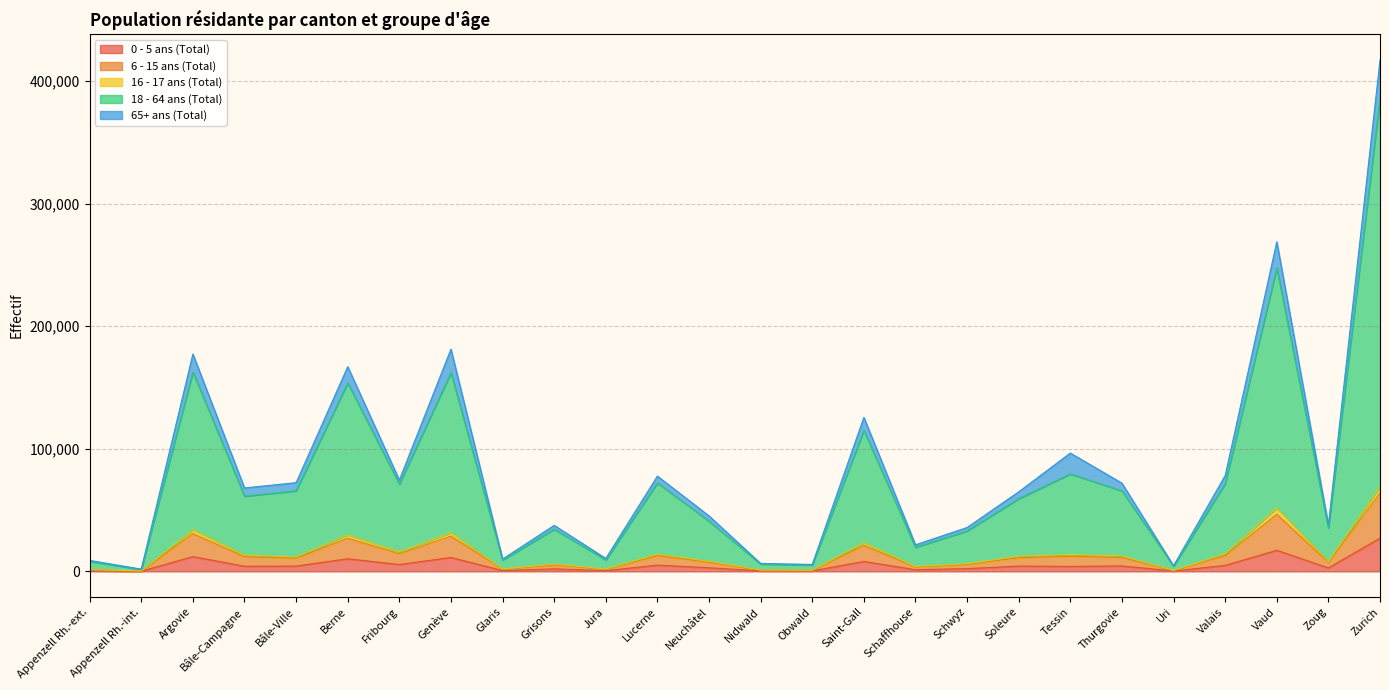

Is the value of 18 - 64 ans (Total) at Nidwald greater than the value of 16 - 17 ans (Total) at Fribourg?

No